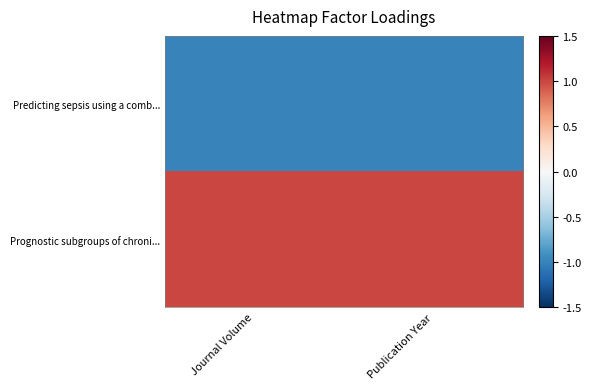

Which series has the largest total across all categories?

Prognostic subgroups of chroni...